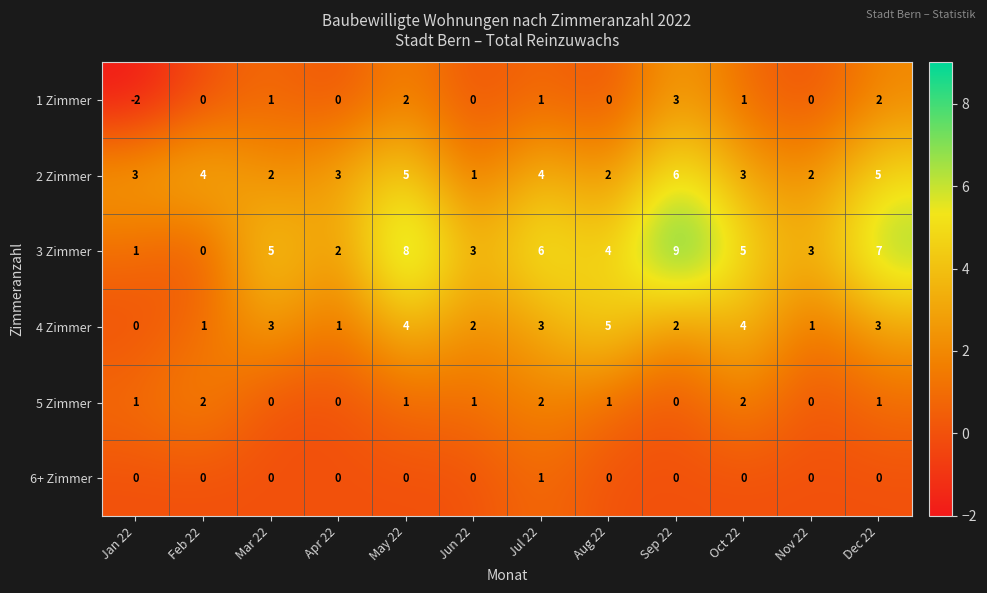

What is the smallest value displayed?

-2